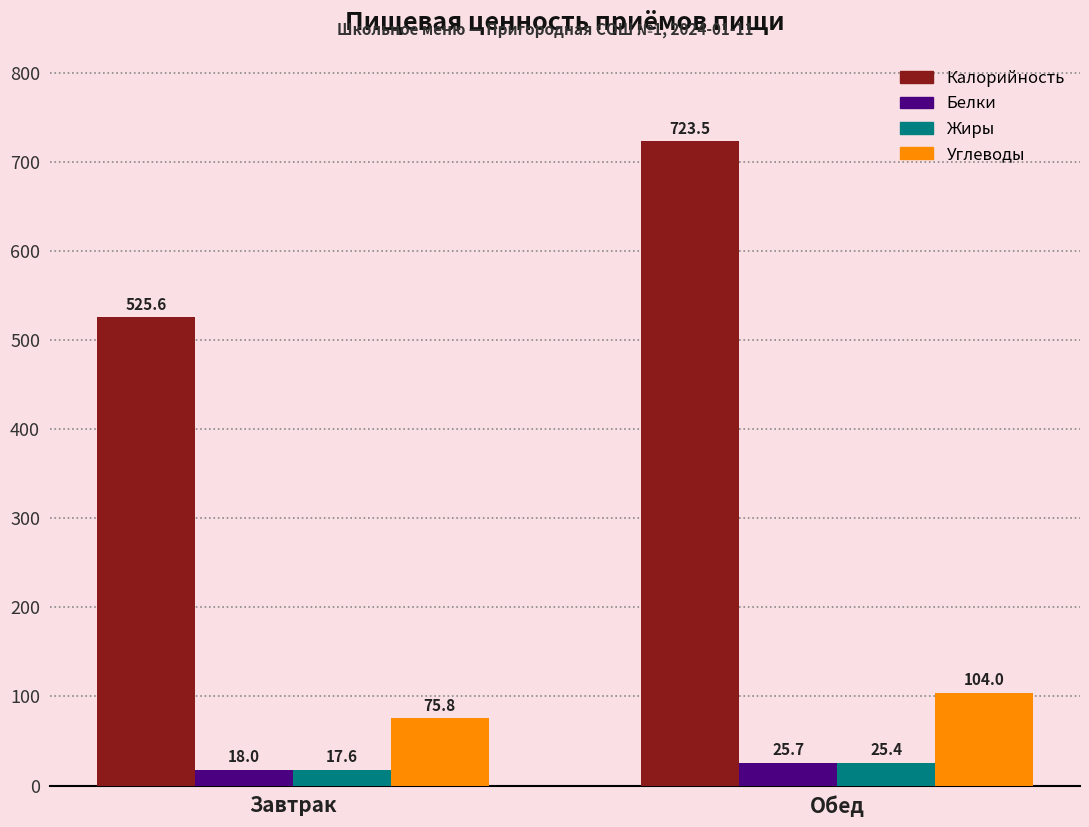

The value of Калорийность at Обед is 968.3. True or false?

False